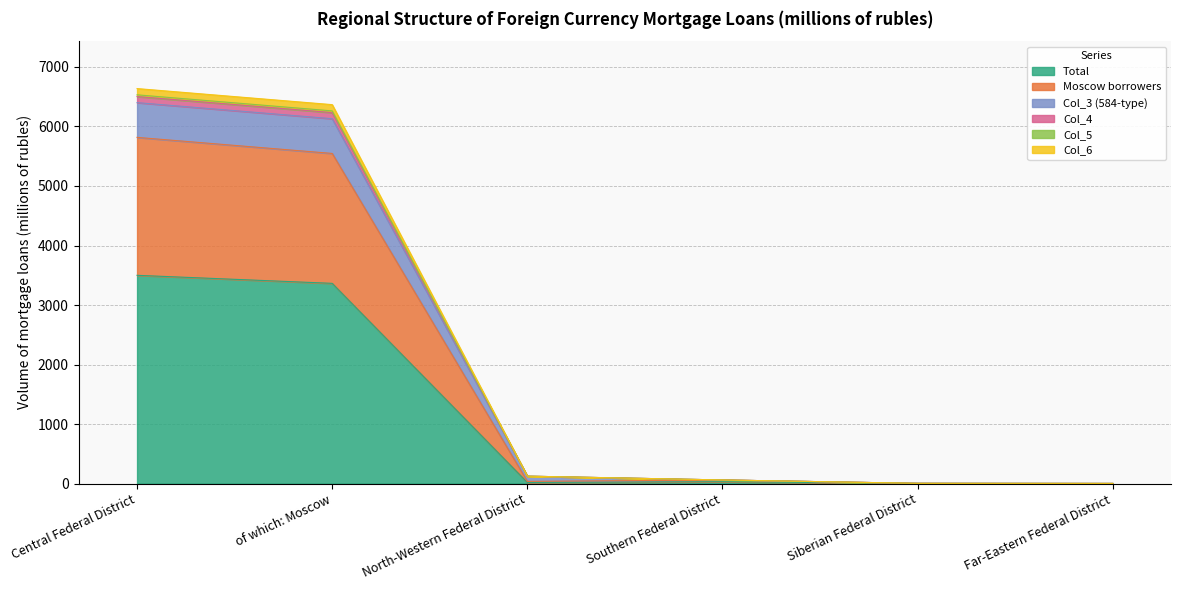

True or false: Col_3 (584-type) and Col_4 cross at least once.

False